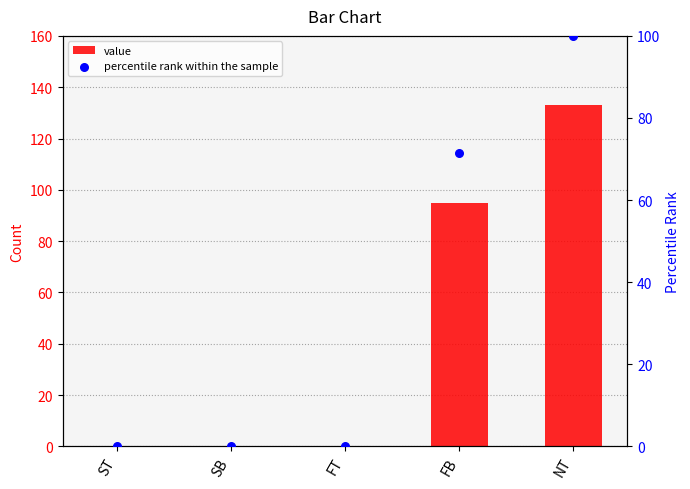

Which series has the largest Y range (max minus min)?

value